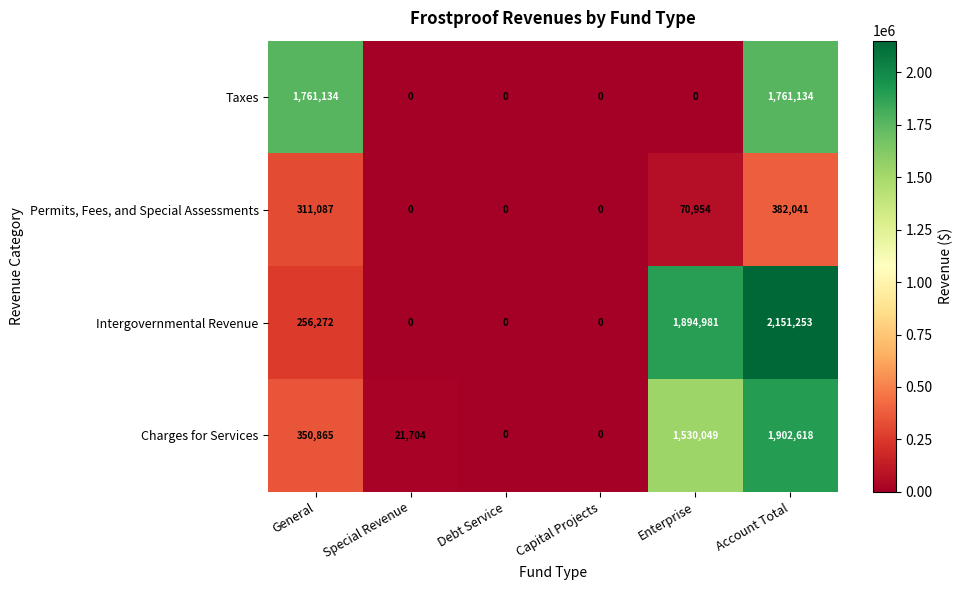

Reading right to left, what are all the values shown in this chart?

Taxes: 1761134	0	0	0	0	1761134
Permits, Fees, and Special Assessments: 382041	70954	0	0	0	311087
Intergovernmental Revenue: 2151253	1894981	0	0	0	256272
Charges for Services: 1902618	1530049	0	0	21704	350865